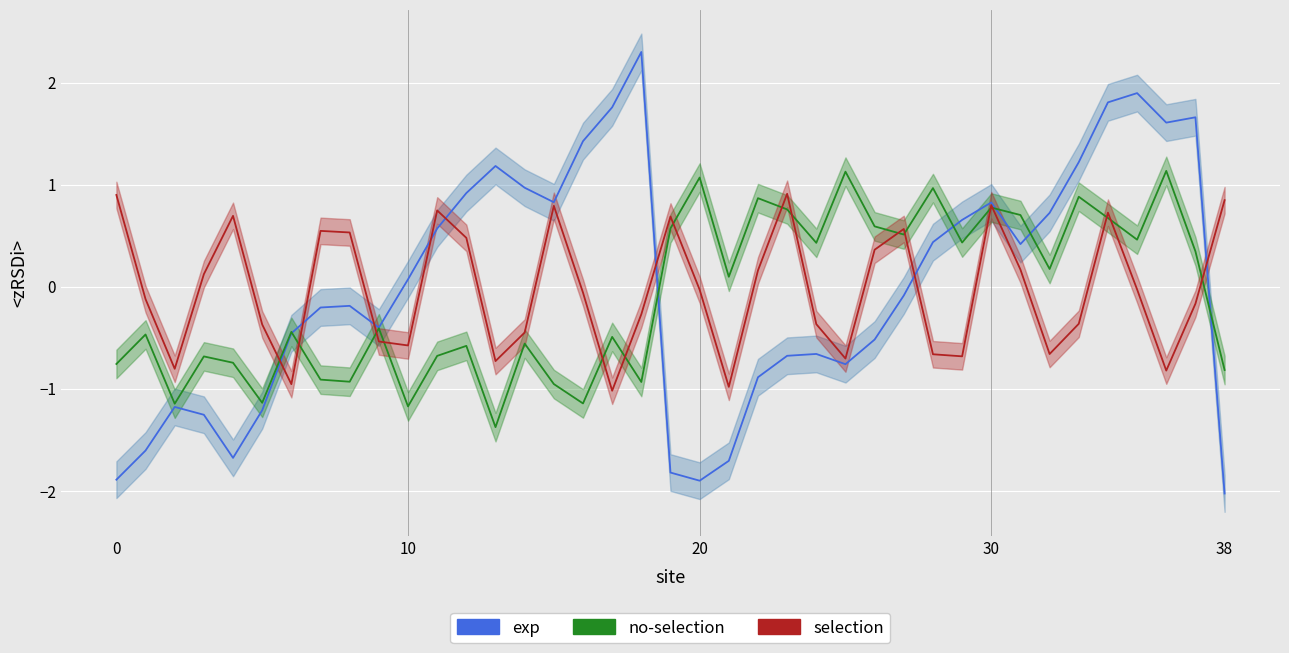

Is it true that selection equals -1.0 at 17?

True